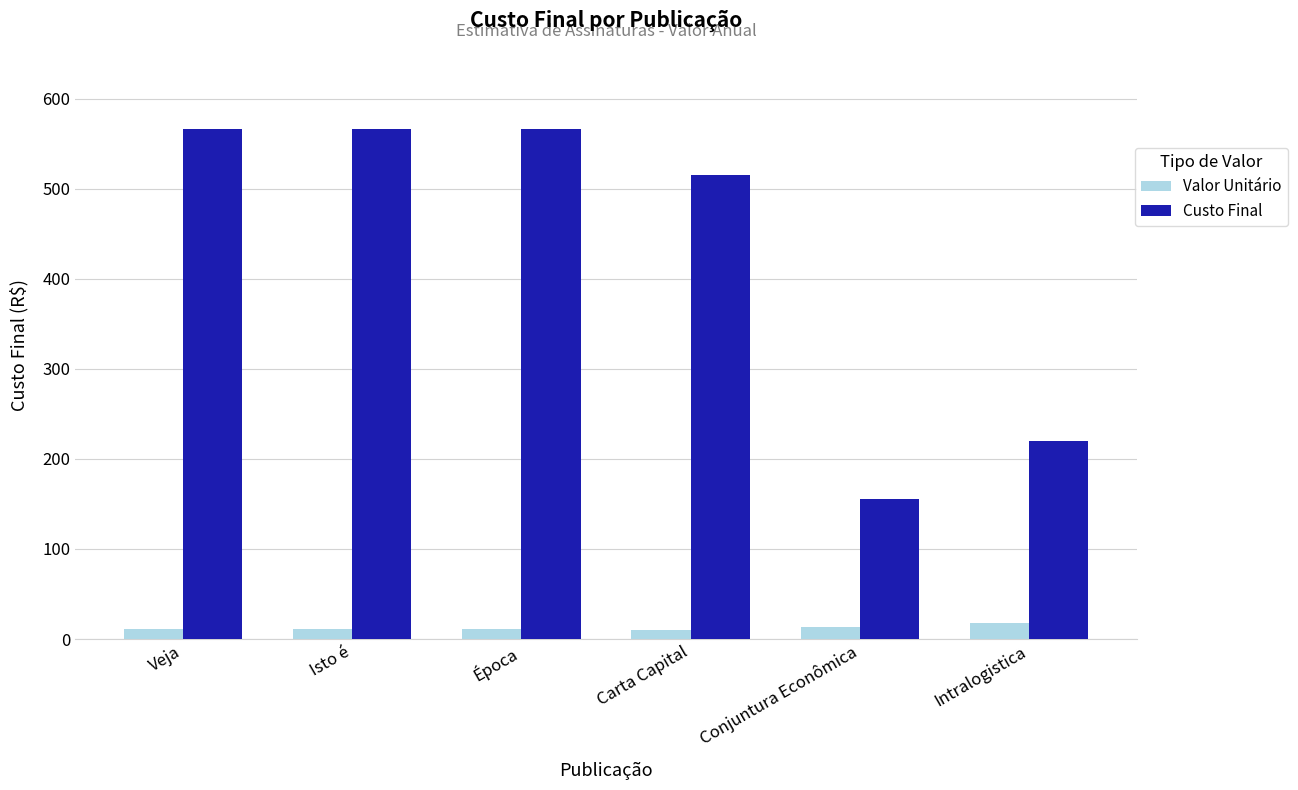

What is the maximum value for Custo Final?

566.8